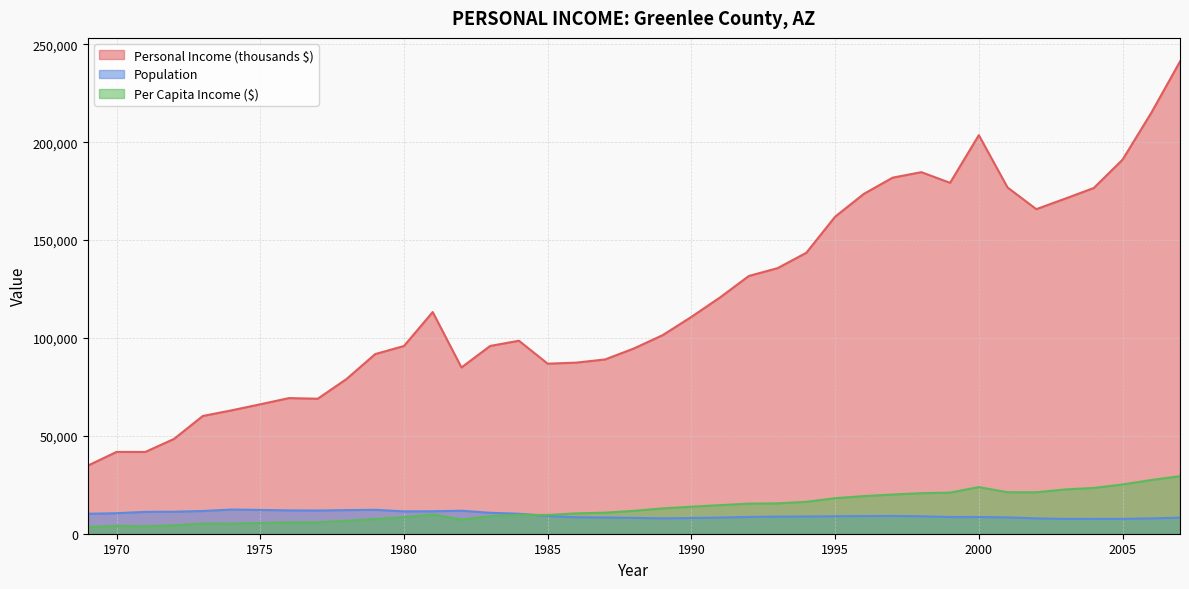

At which category does Personal Income (thousands $) reach its first local valley?

1971